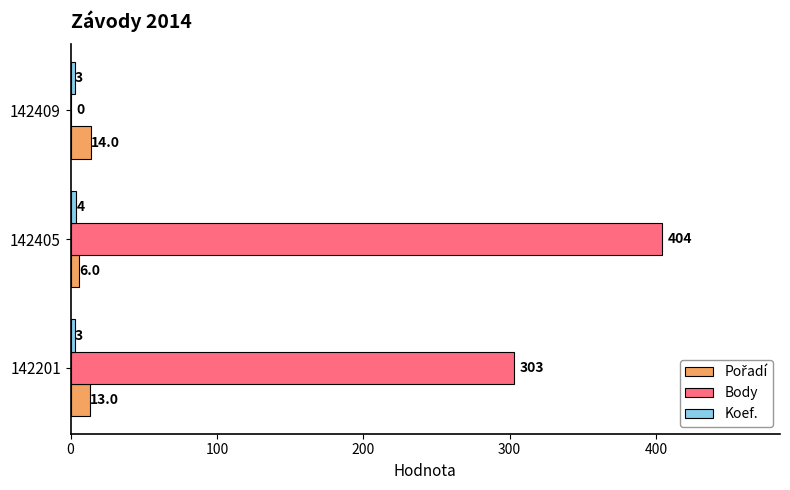

The value of Body at 142409 is 0. True or false?

True